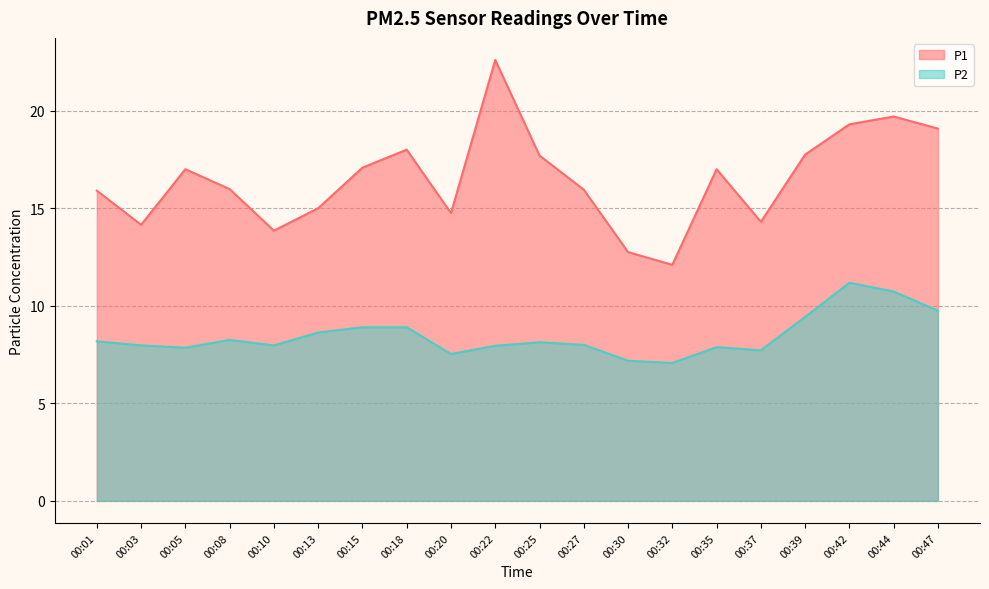

What are all the series names shown in the legend?

P1, P2